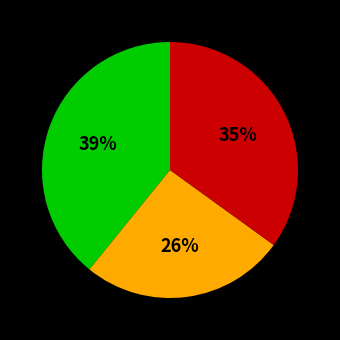

To the nearest percent, what is the average slice percentage?

33%